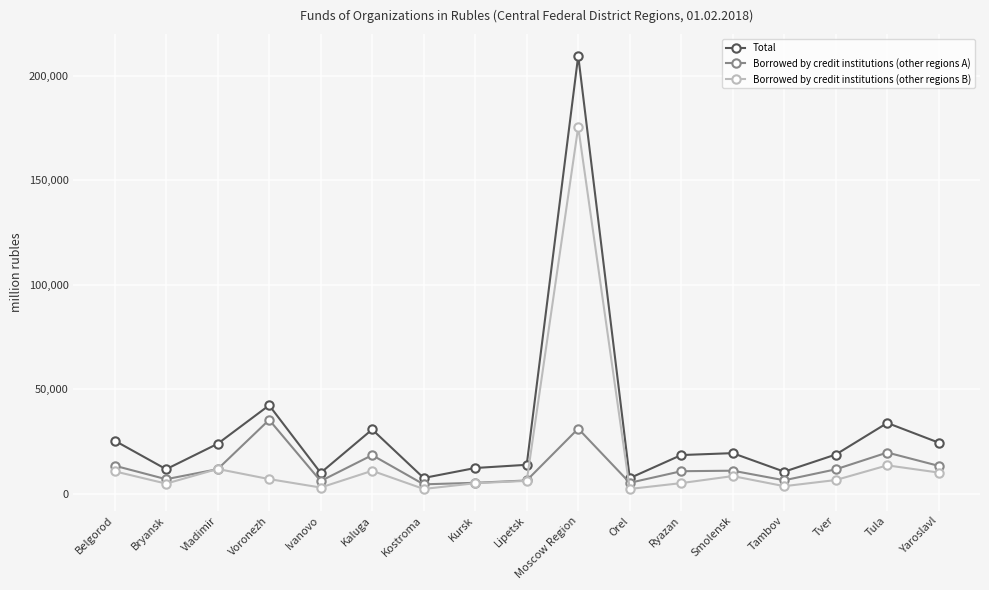

Rank the series by their average value, from lowest to highest.

Borrowed by credit institutions (other regions A), Borrowed by credit institutions (other regions B), Total